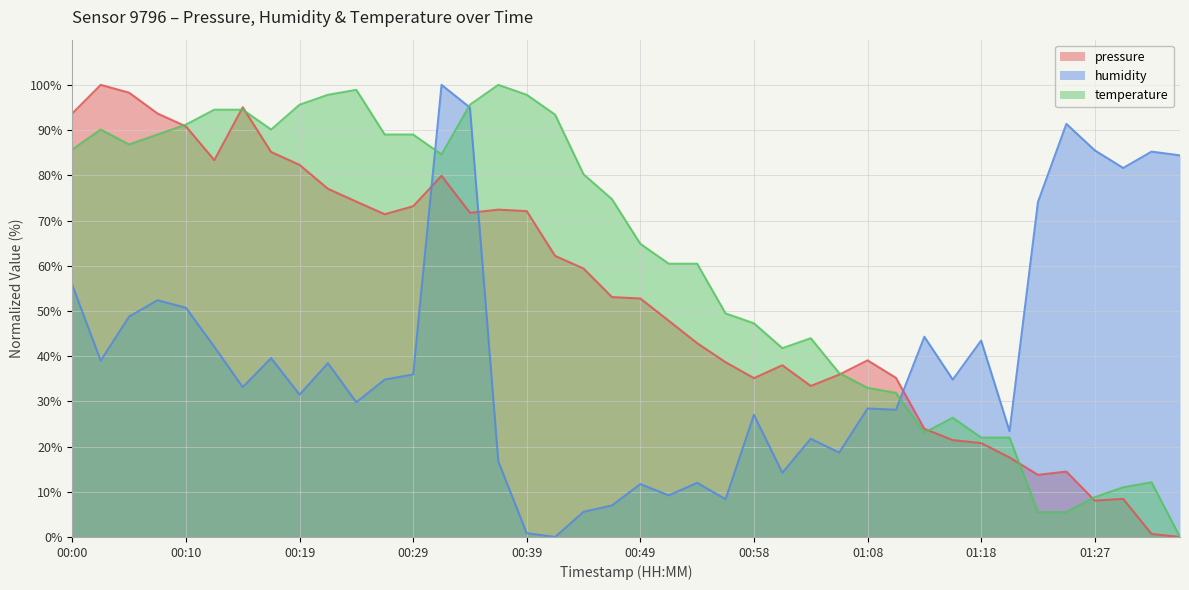

How many interior local valleys does the pressure series have?

7